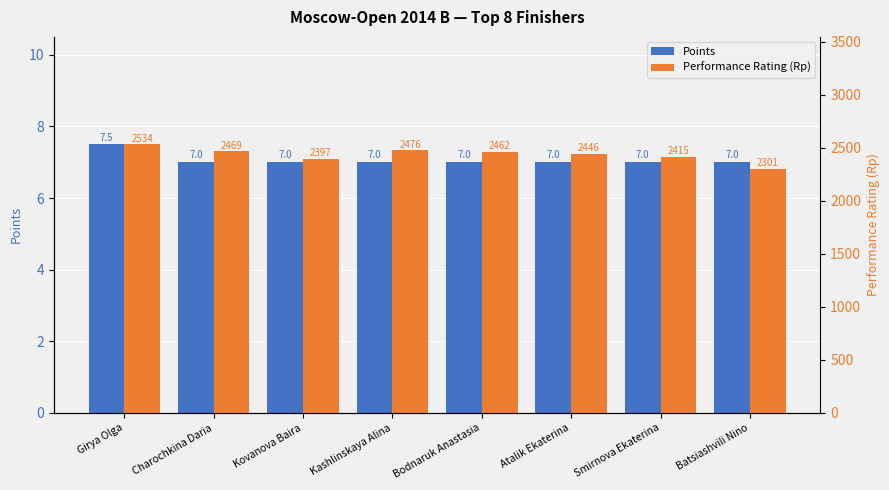

What is the spread (max minus min) of values at Kovanova Baira?

2390.0